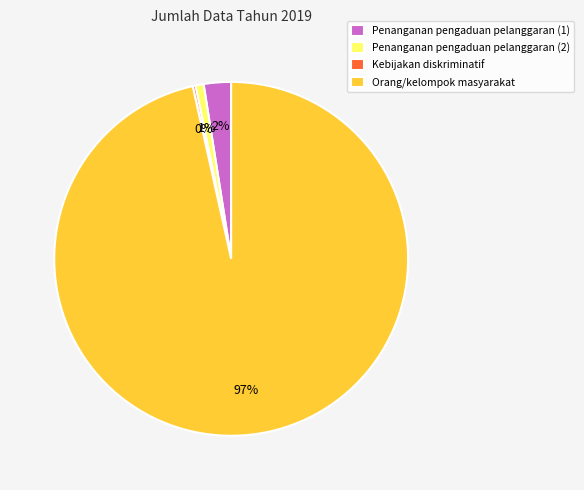

To the nearest percent, what is the average slice percentage?

25%